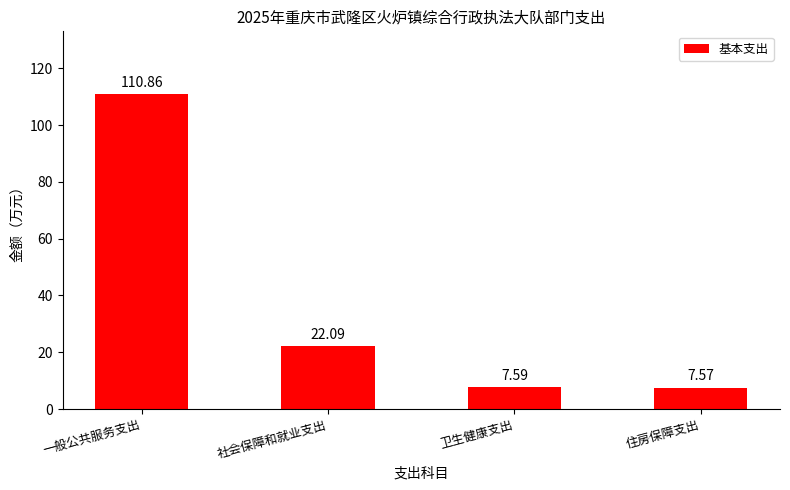

Rank the categories by value from highest to lowest.

一般公共服务支出, 社会保障和就业支出, 卫生健康支出, 住房保障支出